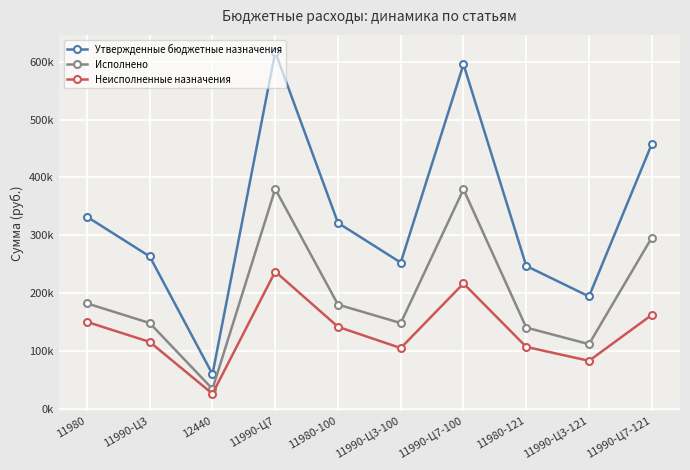

True or false: Исполнено and Неисполненные назначения intersect in this chart.

False